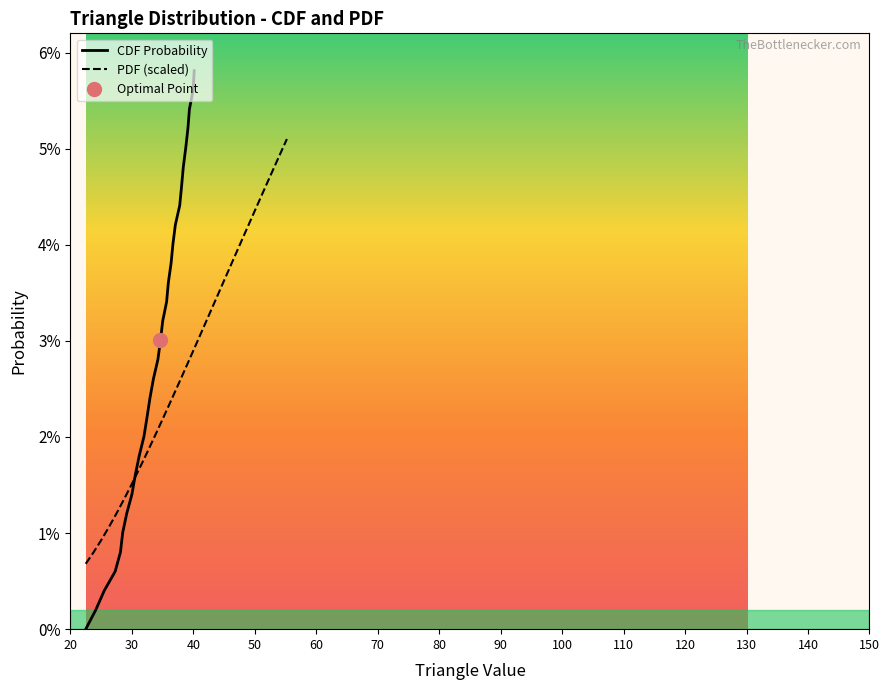

Rank the categories by value from highest to lowest.

40.132182166024776, 39.96678369939909, 39.353956335583675, 39.10916755325702, 38.761529531408144, 38.35969410986239, 38.078997039836956, 37.77585787933978, 37.068667291969206, 36.67294858212924, 36.37128037864699, 35.92825767062445, 35.64459777368638, 35.00754789366479, 34.64930470583081, 34.2243565842364, 33.49943738876827, 32.93410100656235, 32.45590600245217, 31.95325652918276, 31.1858959620777, 30.54367554933829, 29.99749550086026, 29.14957575817961, 28.490961217177762, 28.135354511710386, 27.277365155048102, 25.495316091712915, 24.117869513023177, 22.483232478087228